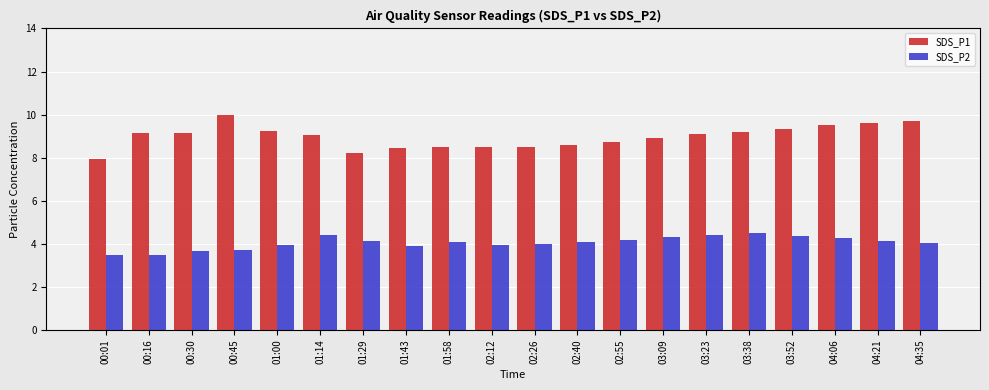

What is the value of the SDS_P1 bar at the 5th from the left?

9.2